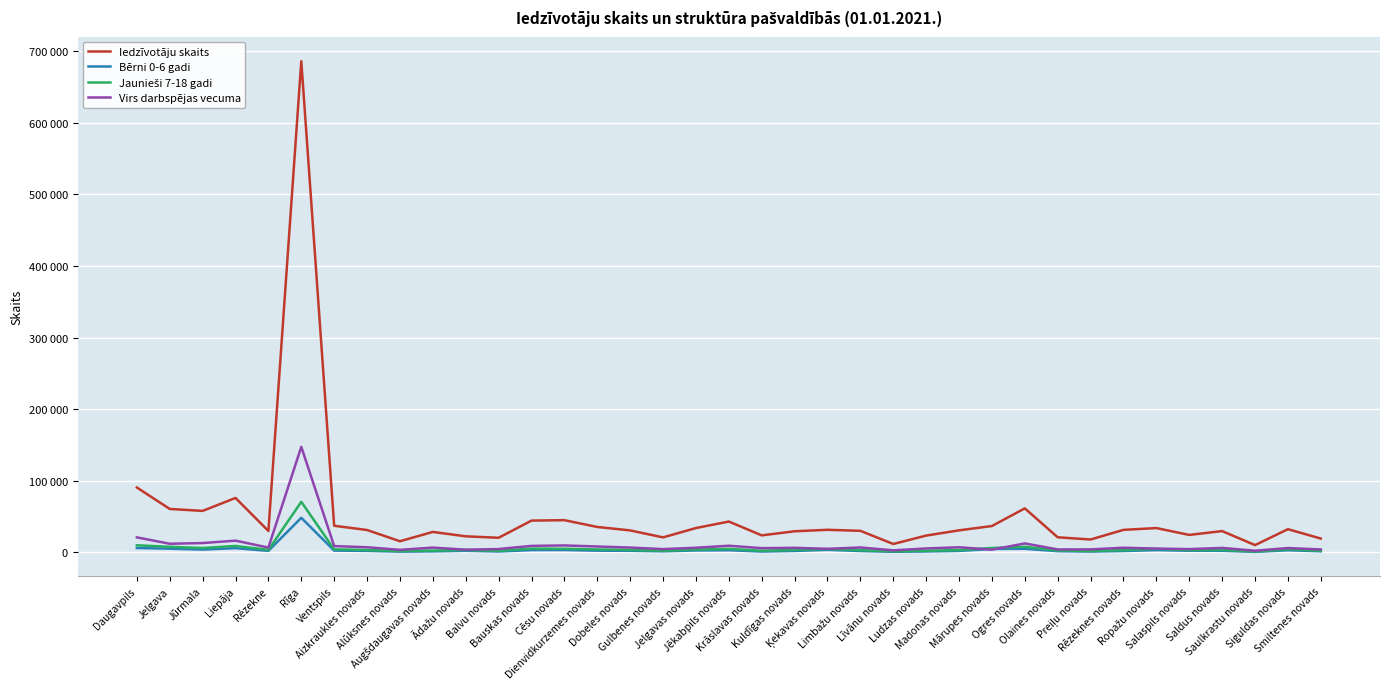

Does the chart have visible grid lines?

Yes